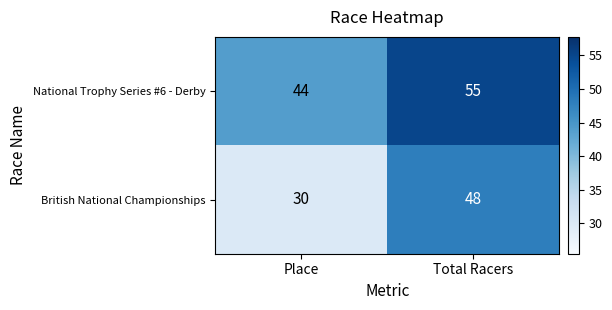

At which category is the sum across all series the highest?

Total Racers